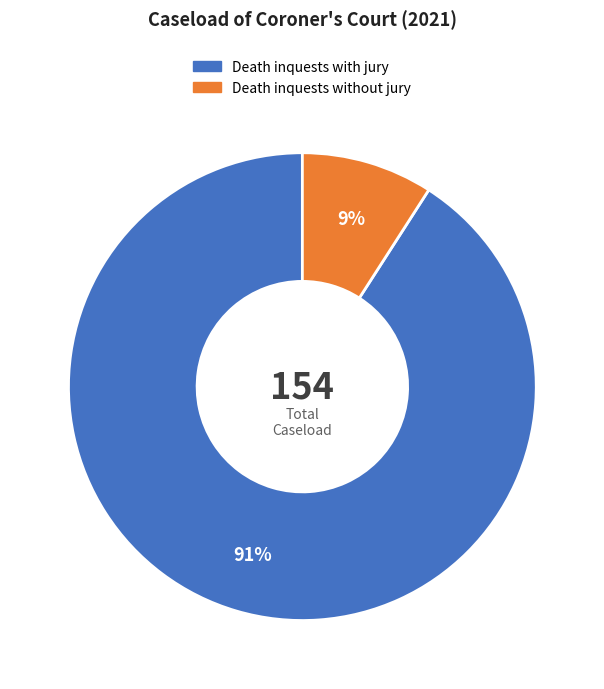

To the nearest percent, what percentage of the pie is Death inquests without jury?

9%